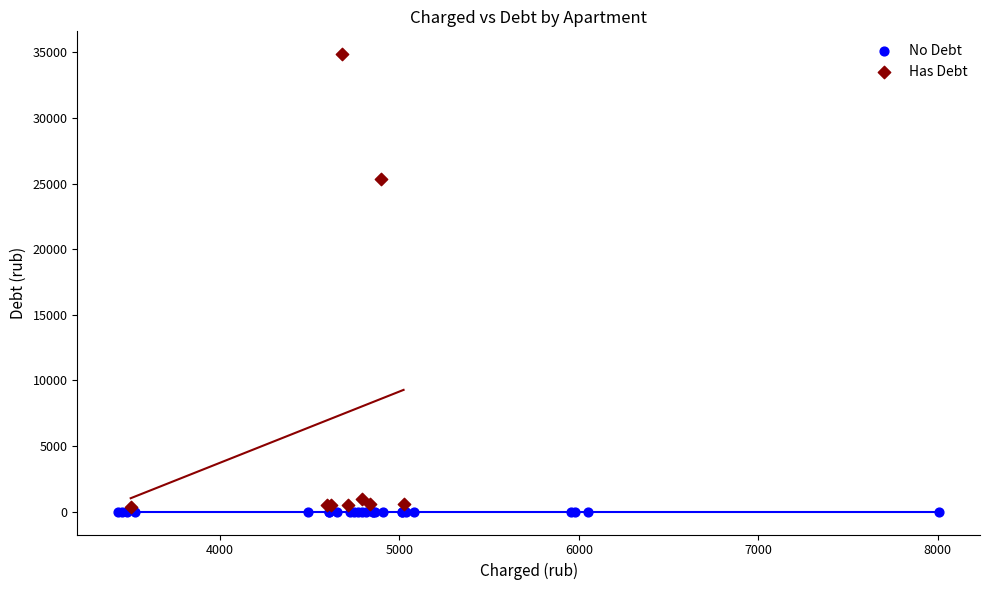

Which series contains the highest Y value?

Has Debt